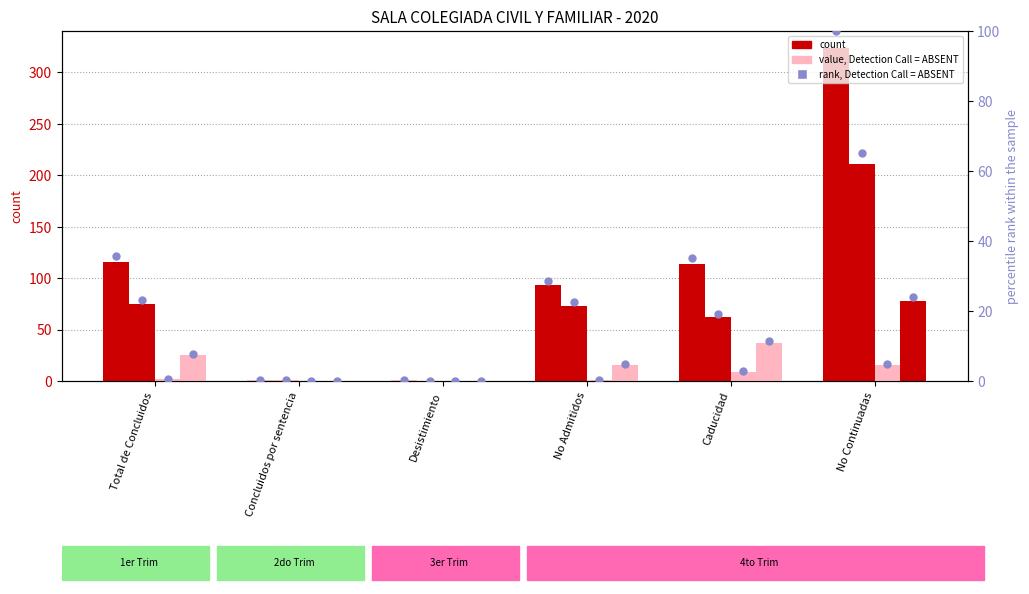

What is the change in value from Total de Concluidos to No Continuadas?

+64.2